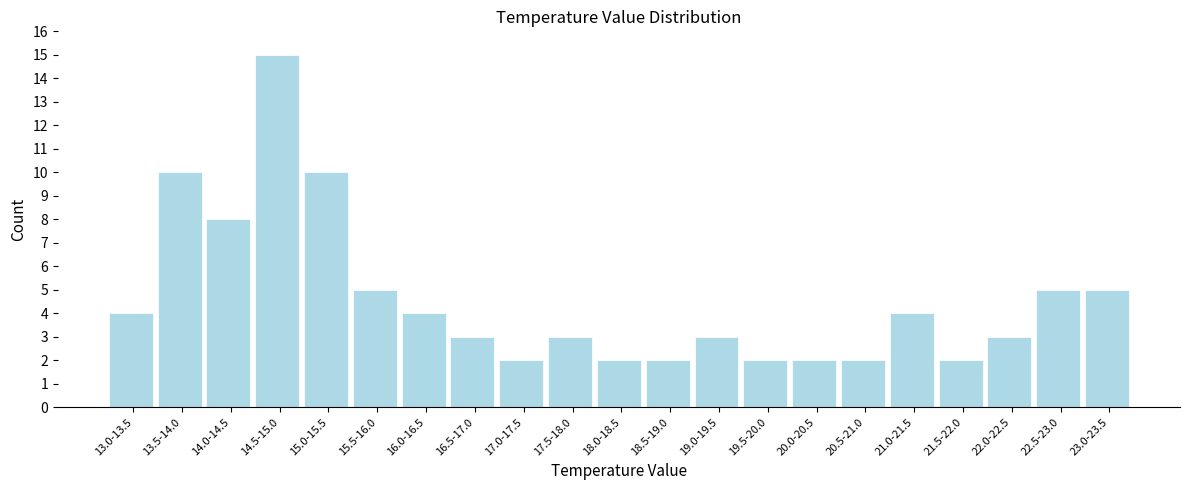

Reading left to right, what are all the values shown in this chart?

13.0-13.5=4	13.5-14.0=10	14.0-14.5=8	14.5-15.0=15	15.0-15.5=10	15.5-16.0=5	16.0-16.5=4	16.5-17.0=3	17.0-17.5=2	17.5-18.0=3	18.0-18.5=2	18.5-19.0=2	19.0-19.5=3	19.5-20.0=2	20.0-20.5=2	20.5-21.0=2	21.0-21.5=4	21.5-22.0=2	22.0-22.5=3	22.5-23.0=5	23.0-23.5=5